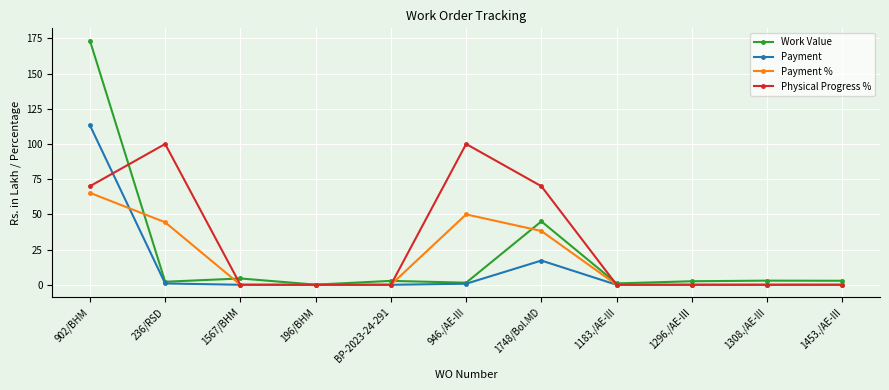

At which label does Payment reach its peak?

902/BHM